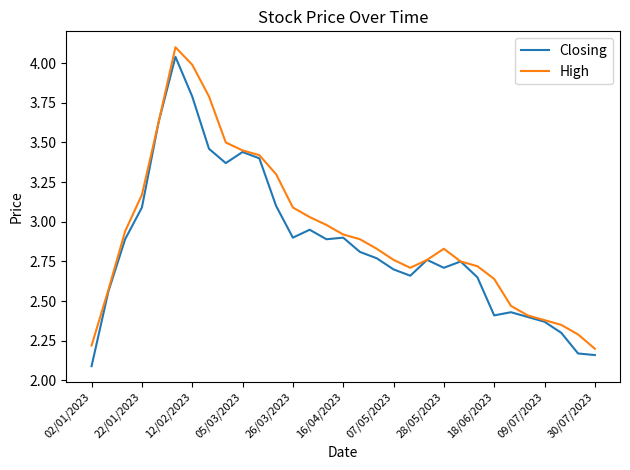

What is the minimum value for Closing?

2.1